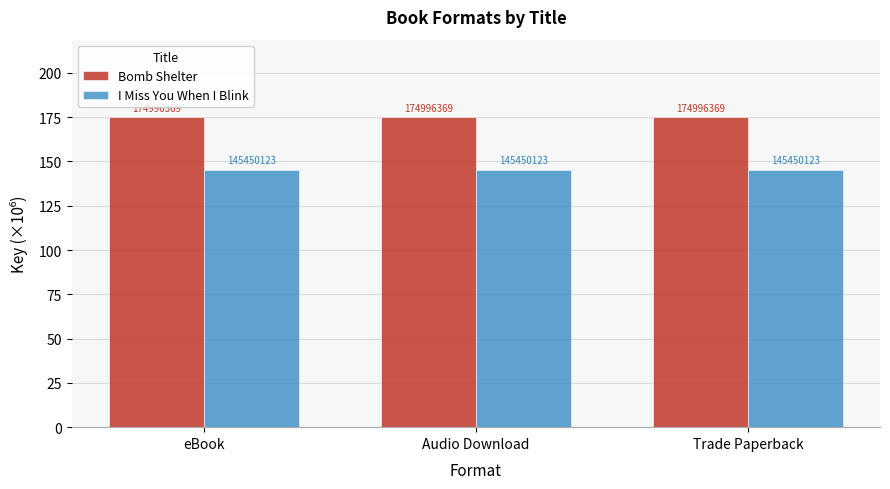

How many bars are there in total?

6